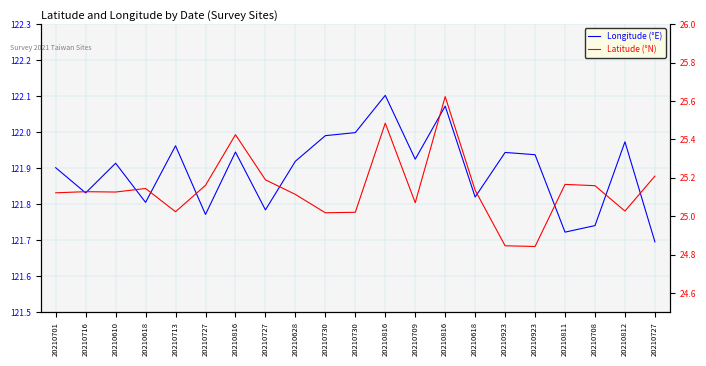

What is the difference between the maximum and minimum values in the Longitude (°E) series?

0.4